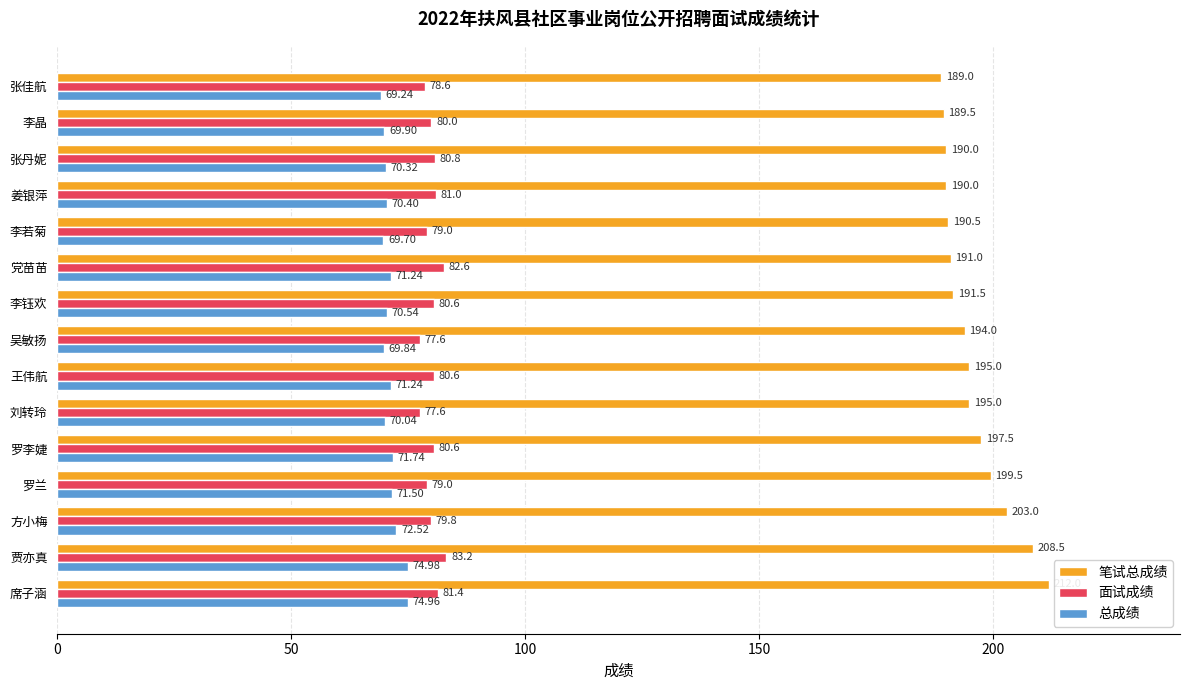

Is the value of 总成绩 at 张丹妮 greater than the value of 面试成绩 at 罗兰?

No